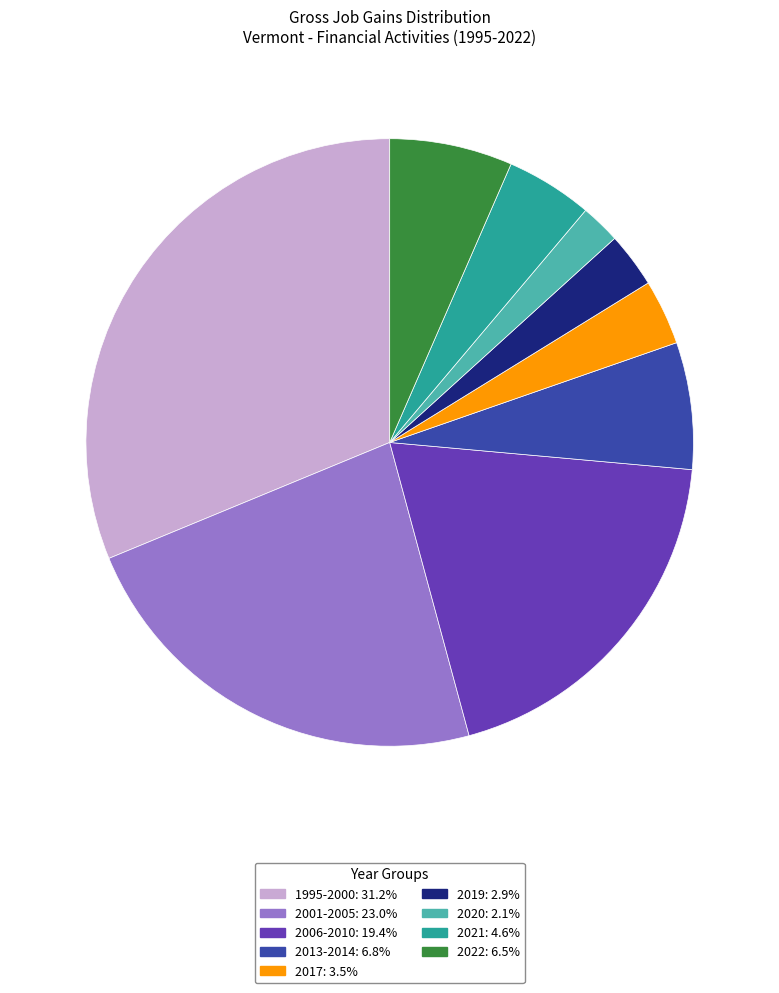

Is there a majority slice in this chart?

No